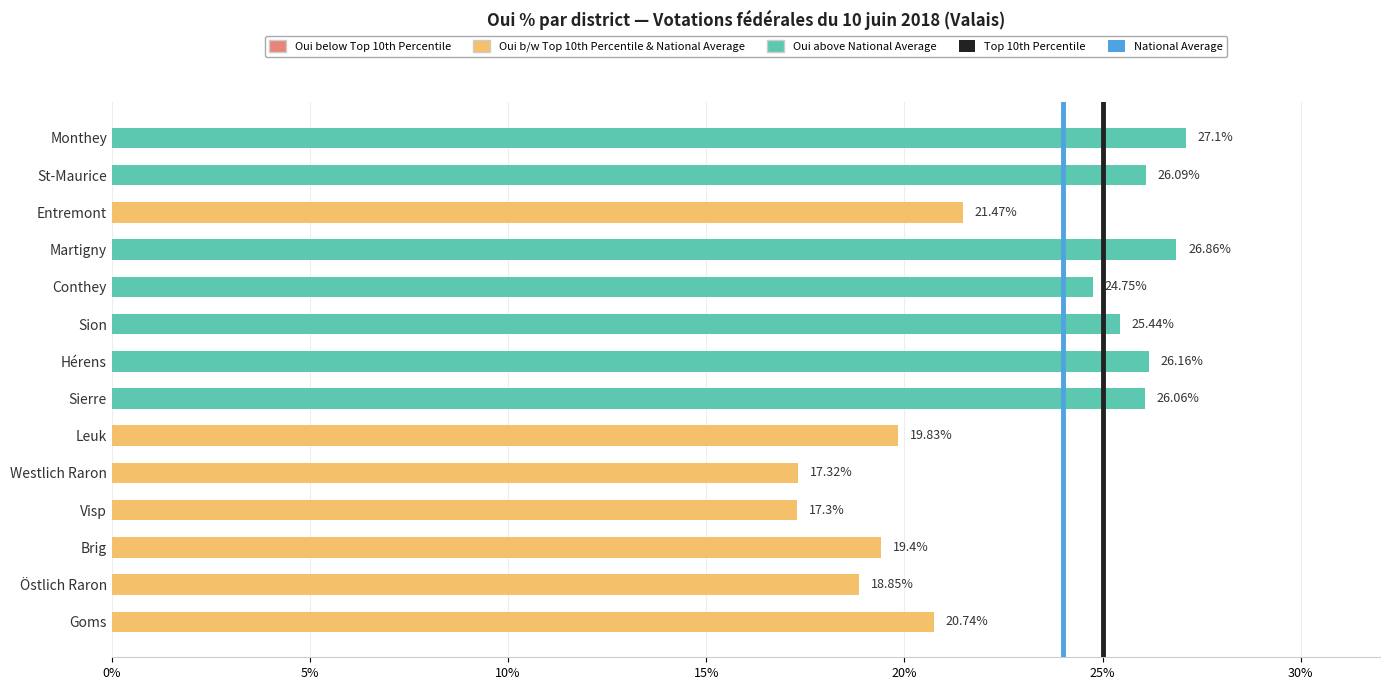

What is the average value?

22.7